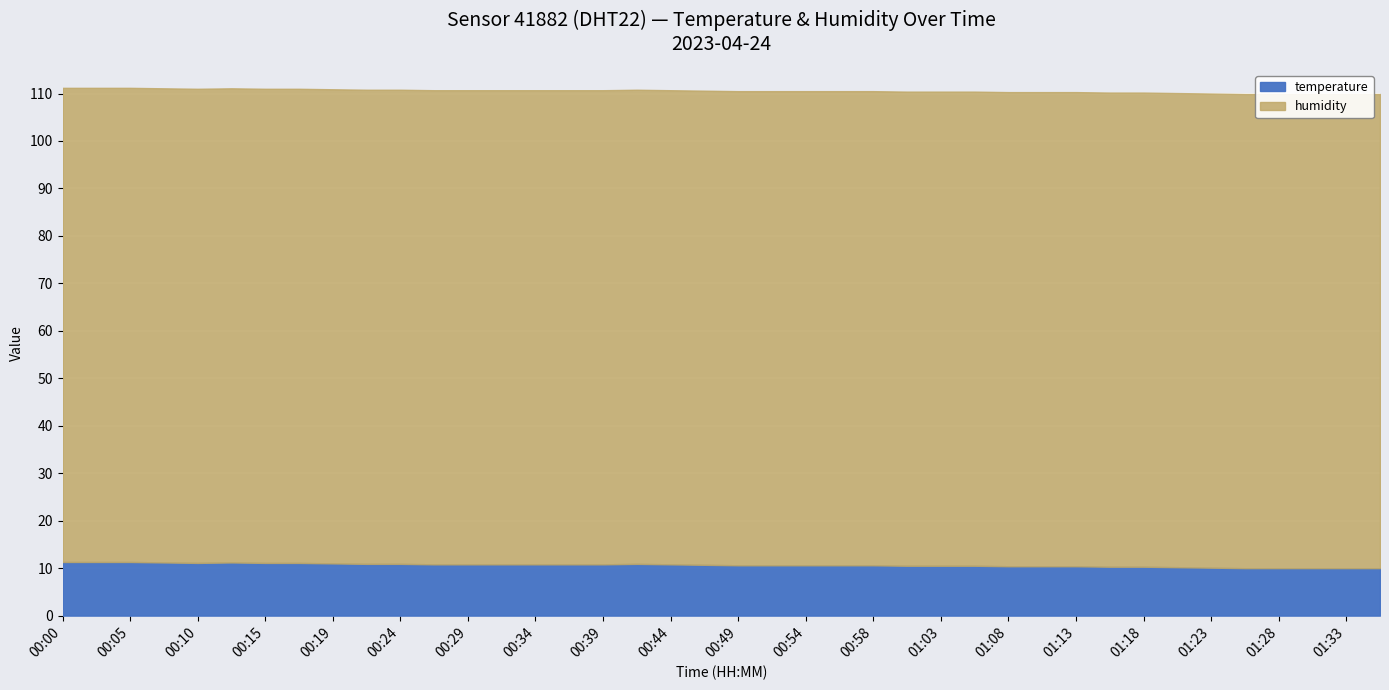

Which series has the widest spread of values?

temperature